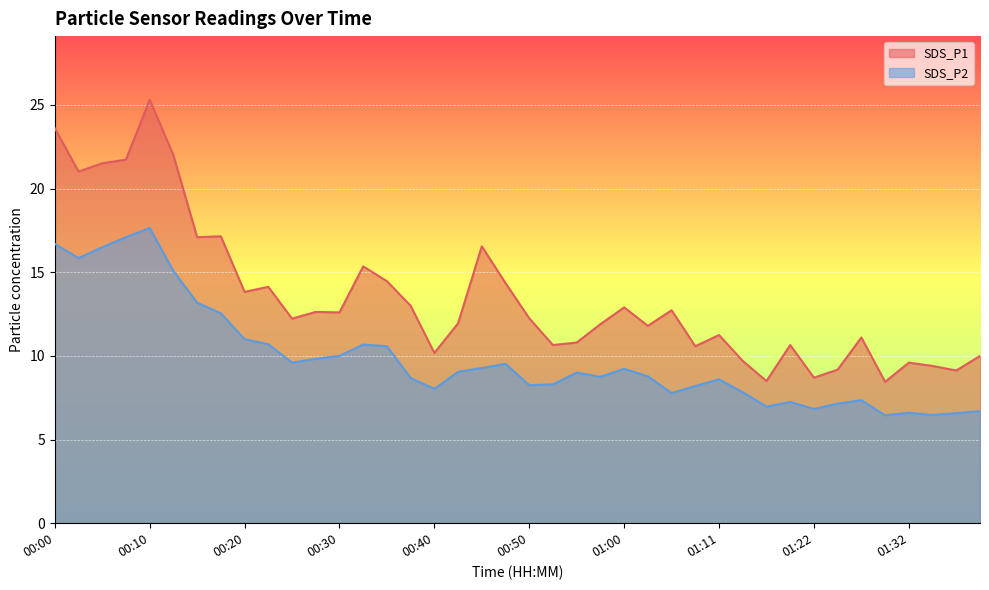

Which series has the widest spread of values?

SDS_P1